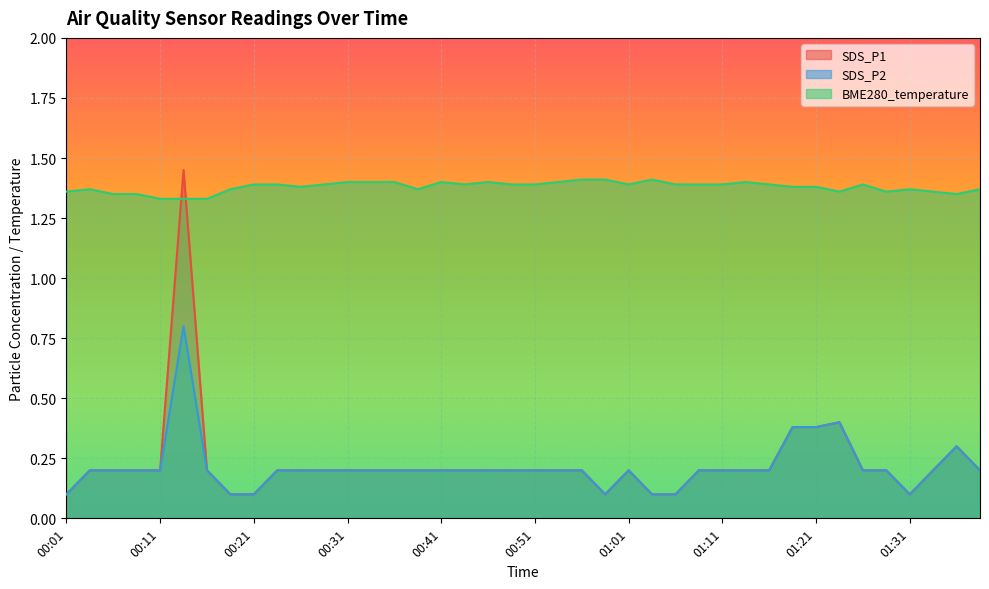

Is it true that SDS_P2 equals 0.2 at 01:16?

True